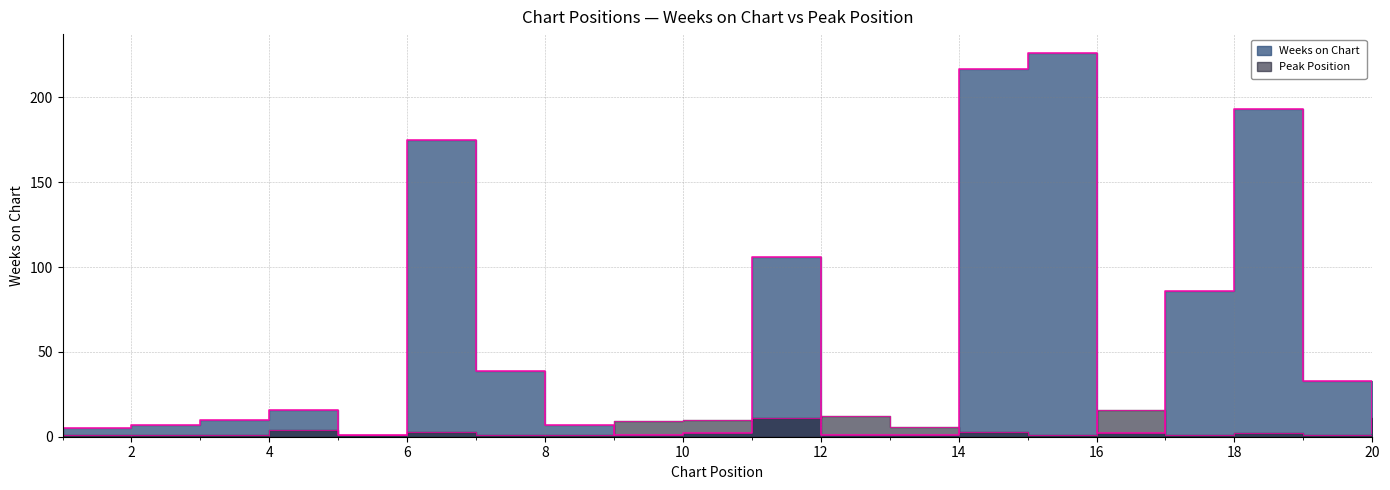

Which series has the widest spread of values?

Weeks on Chart